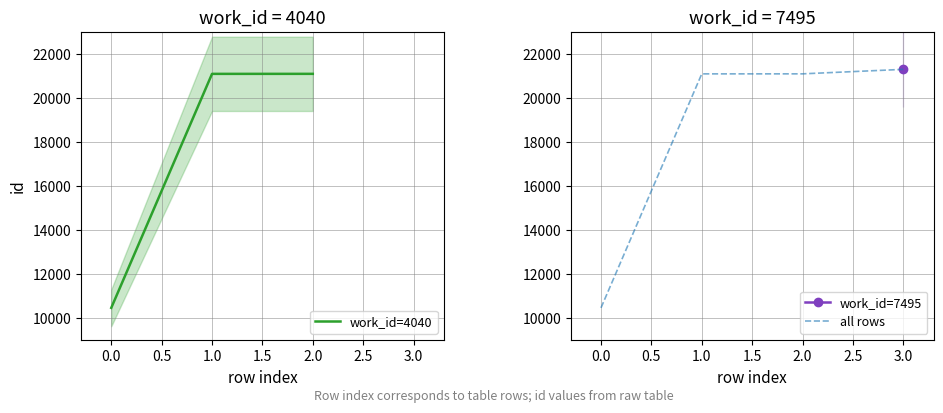

What is the average value?

17552